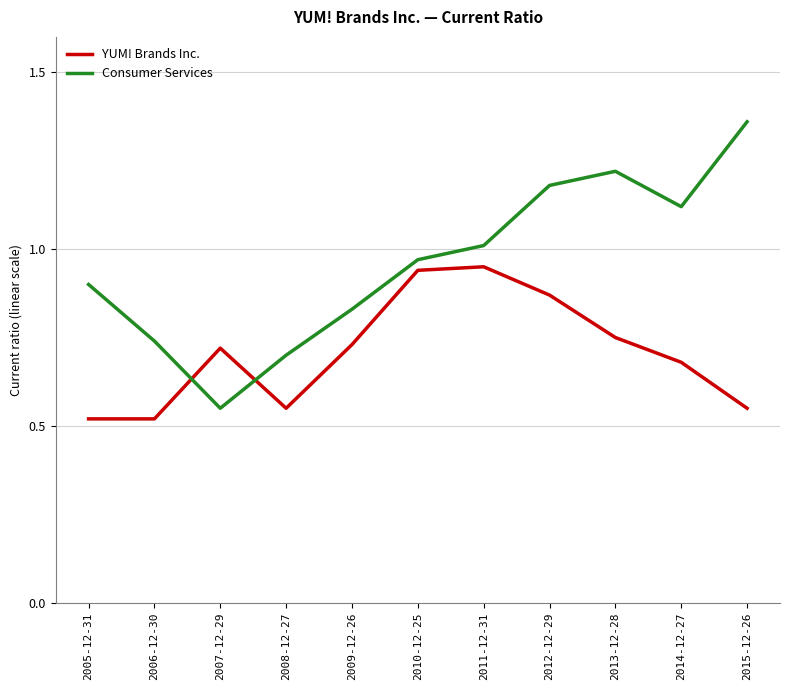

Rank the series by their average value, from lowest to highest.

YUM! Brands Inc., Consumer Services